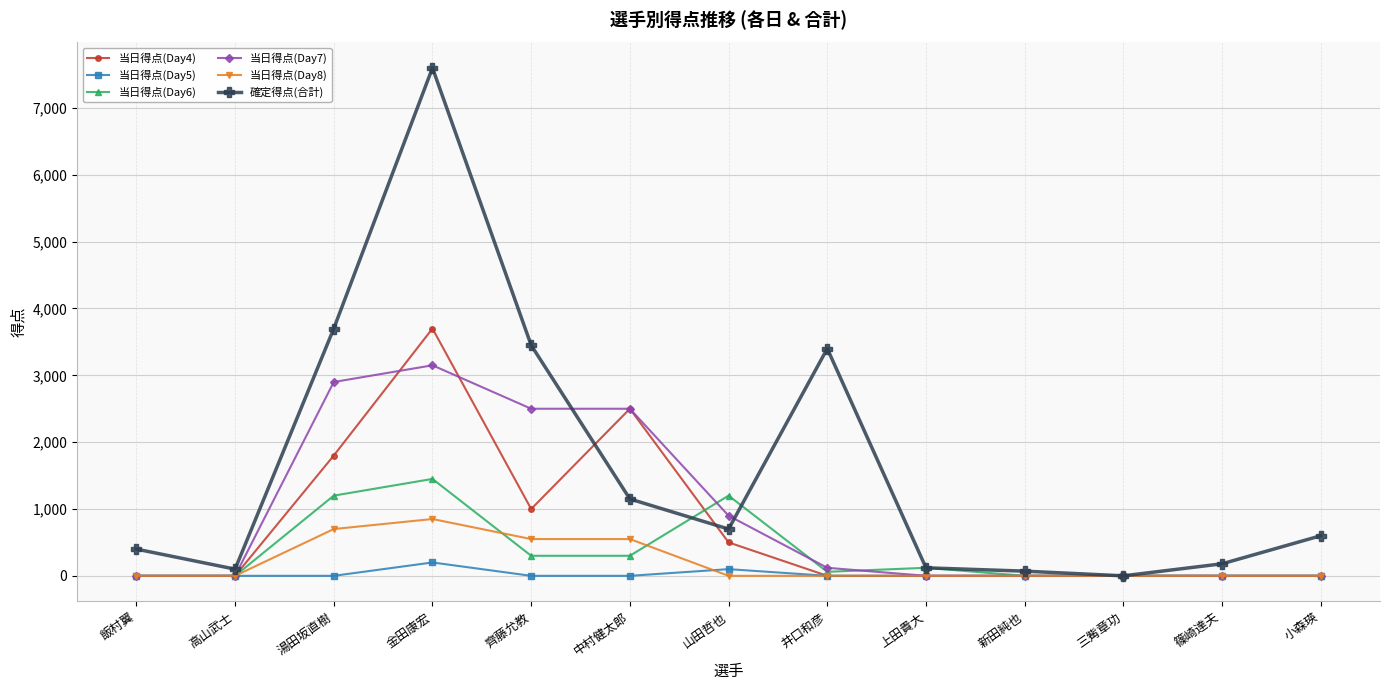

Which series has the largest range (max minus min)?

確定得点(合計)